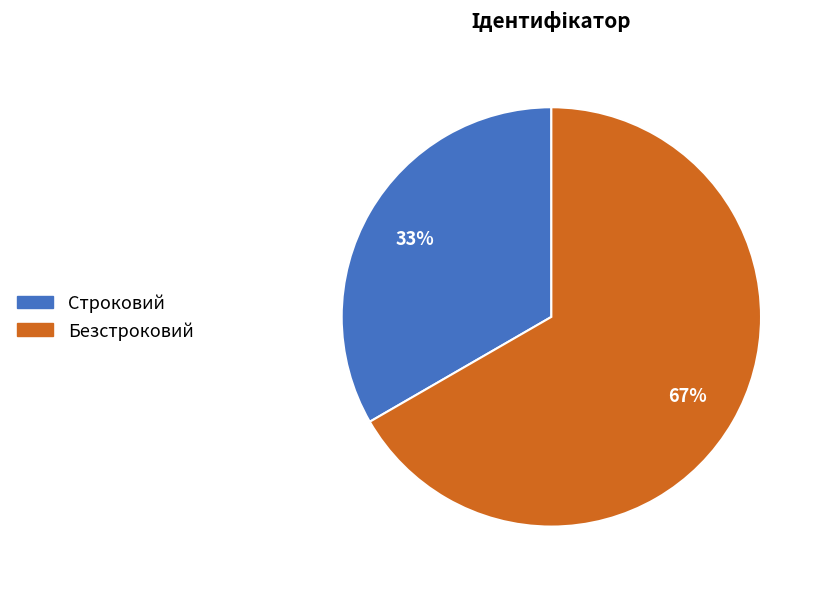

To the nearest percent, what percentage of the pie is Строковий?

33%